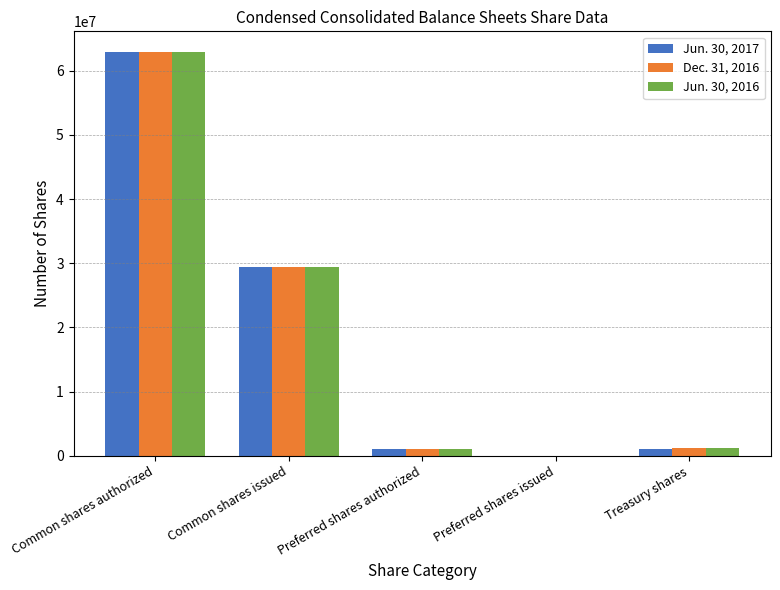

How many groups of bars are there?

5